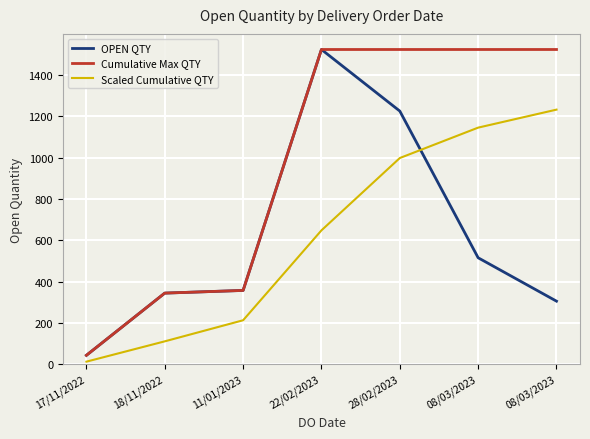

At which category does the chart reach its minimum across all series?

17/11/2022